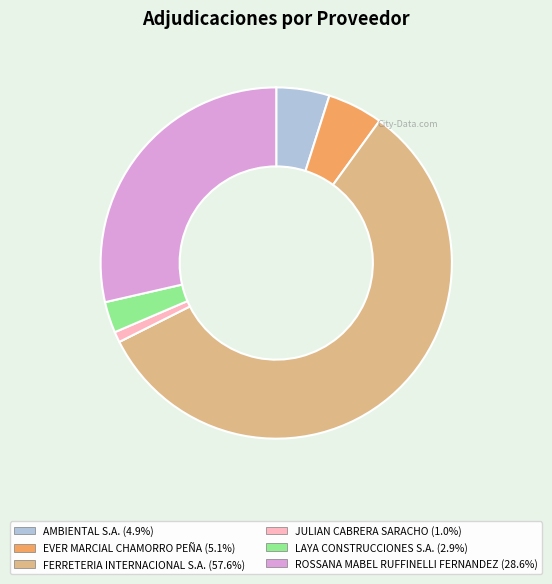

Count the number of slices in the pie.

6